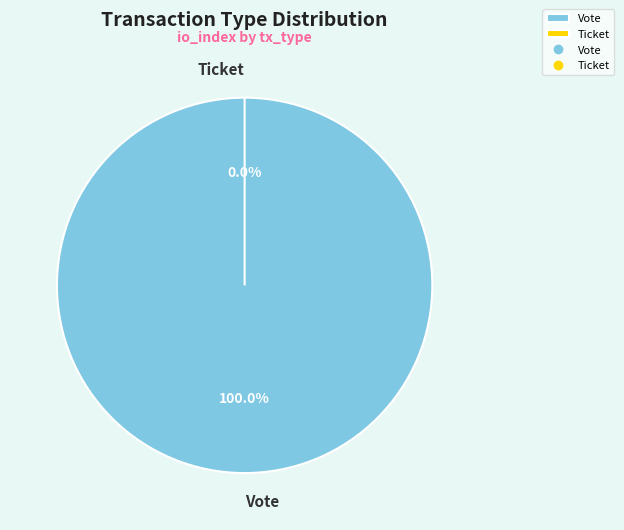

Which category has the biggest portion of the pie?

Vote